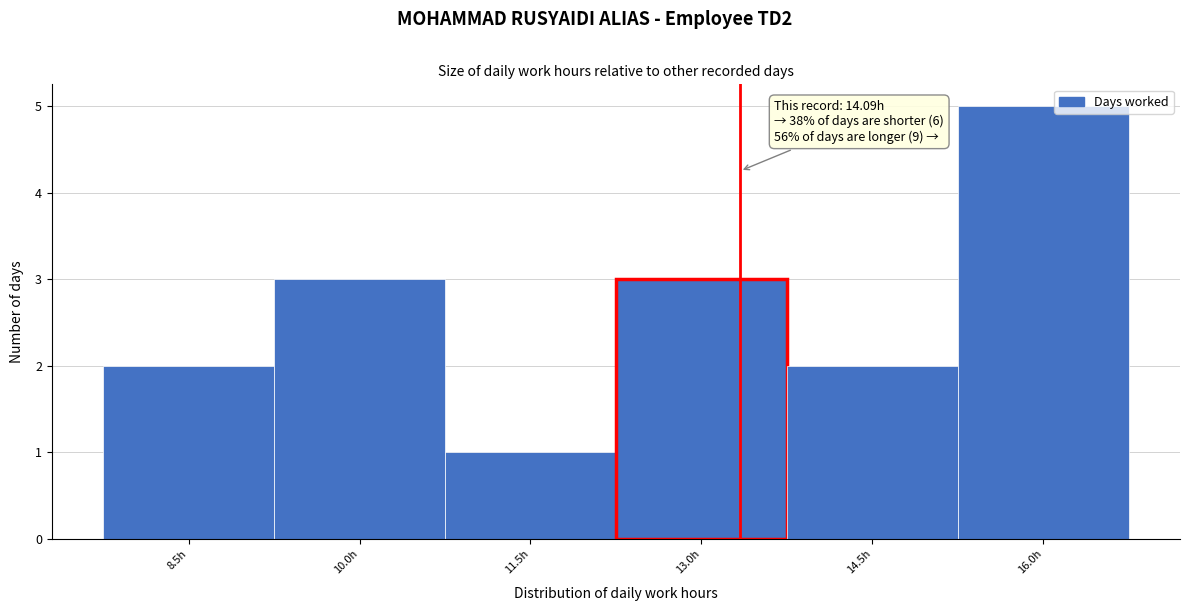

Reading right to left, extract all data points from this chart.

16.0h=5	14.5h=2	13.0h=3	11.5h=1	10.0h=3	8.5h=2